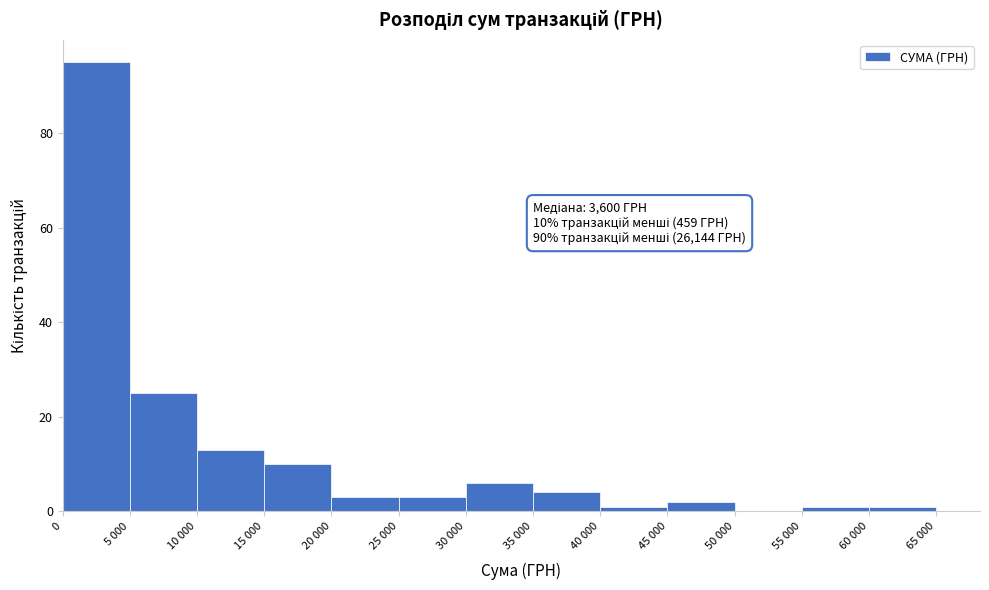

Reading left to right, list all the values displayed in this chart.

0=95	5 000=25	10 000=13	15 000=10	20 000=3	25 000=3	30 000=6	35 000=4	40 000=1	45 000=2	50 000=0	55 000=1	60 000=1